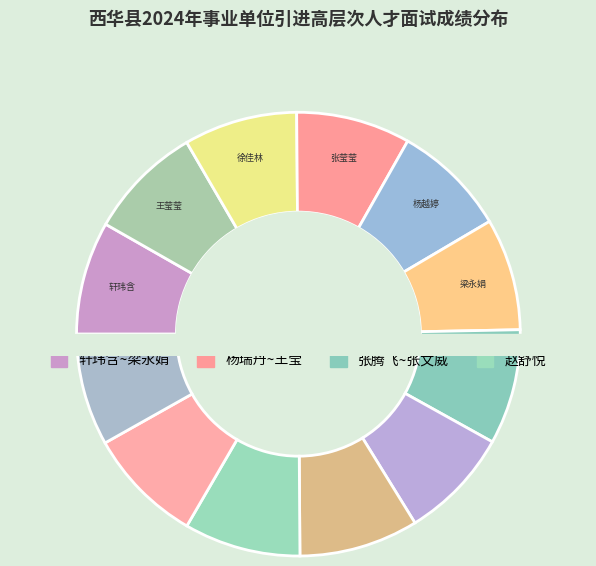

What is the ratio of the value at 杨越婷 to the value at 徐佳林?

1.0